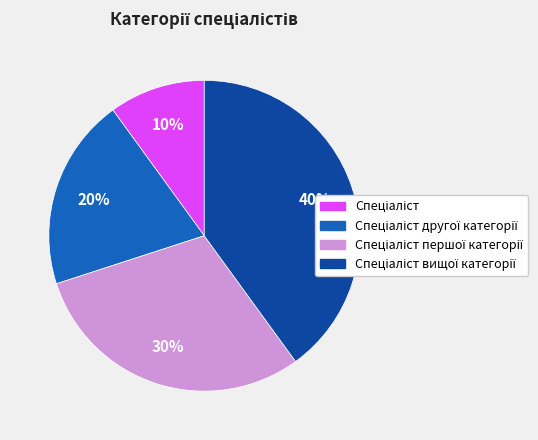

Does any single category account for the majority?

No